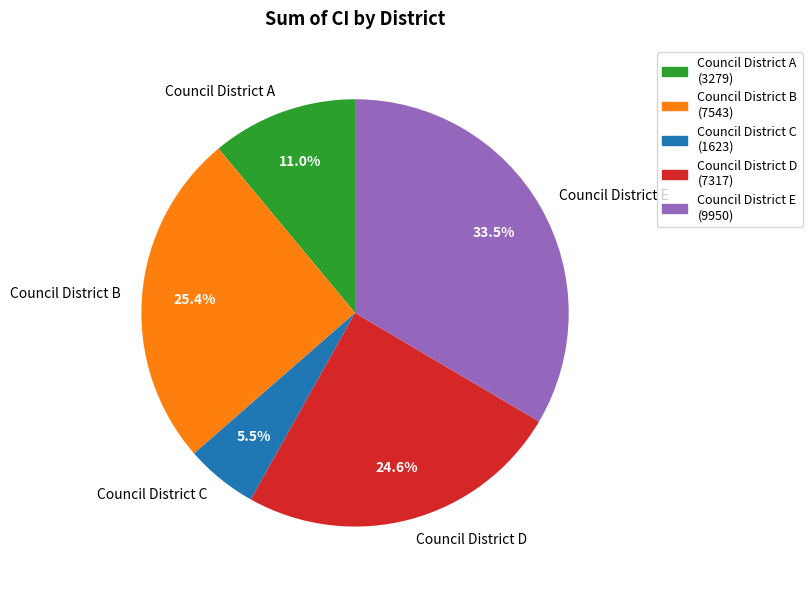

To the nearest percent, what is the difference between the Council District C and Council District B slice percentages?

20%